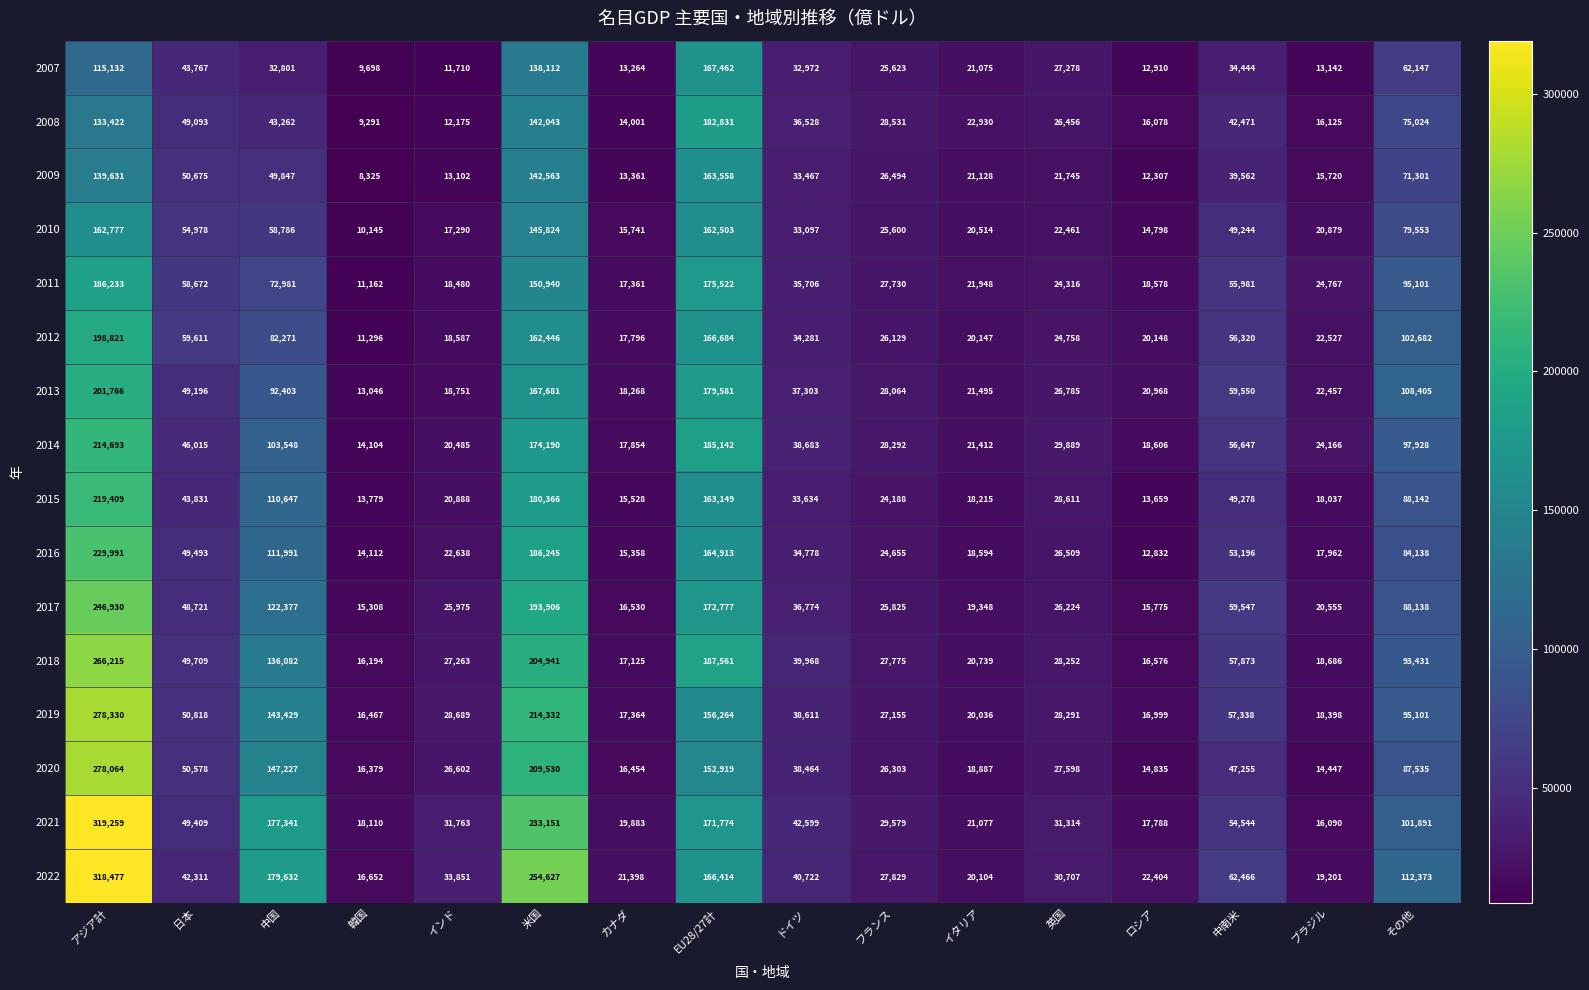

What is the total value across all series at アジア計?

3509150